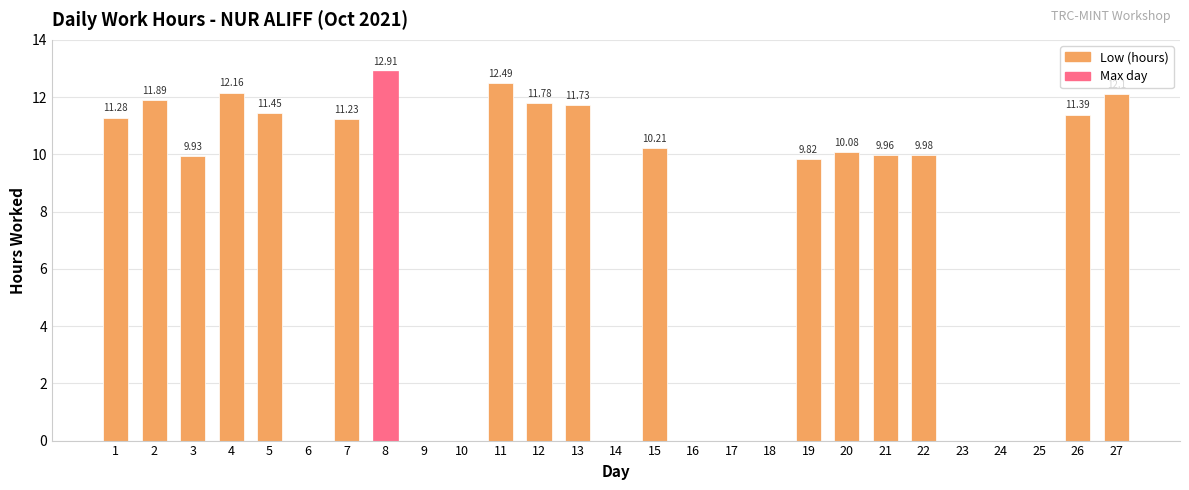

What is the sum of the values at 27 and 13?

23.8